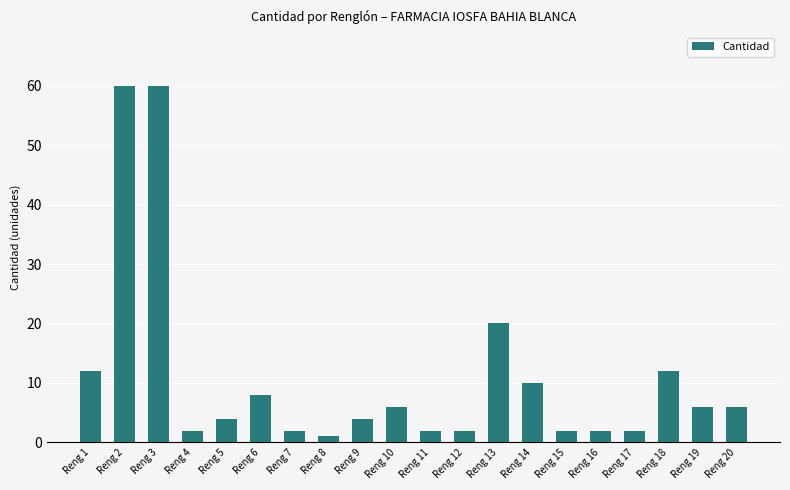

Reading left to right, list all the values displayed in this chart.

12	60	60	2	4	8	2	1	4	6	2	2	20	10	2	2	2	12	6	6